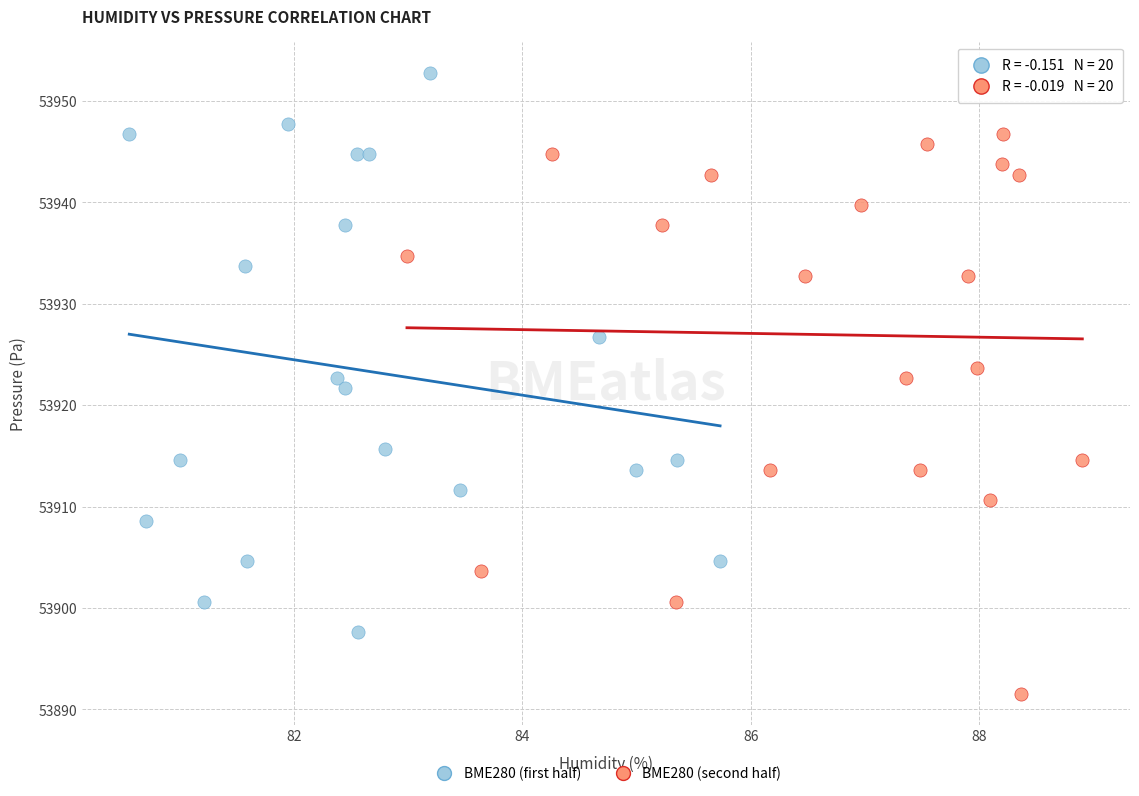

Which series reaches the maximum Y coordinate?

BME280 (first half)